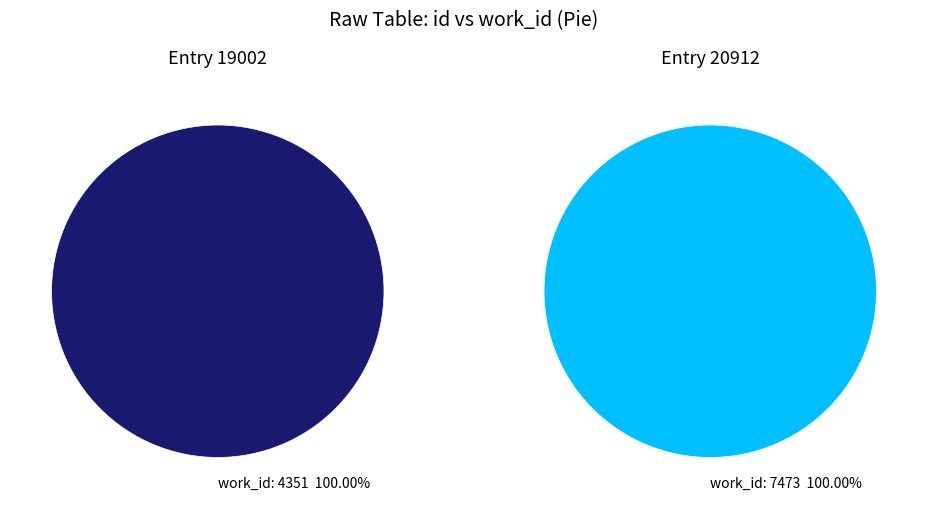

The Unknown slice represents 69% of the pie. True or false?

False